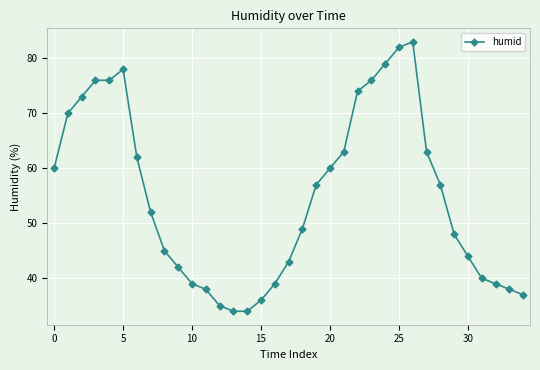

What is the minimum value shown in the chart?

34